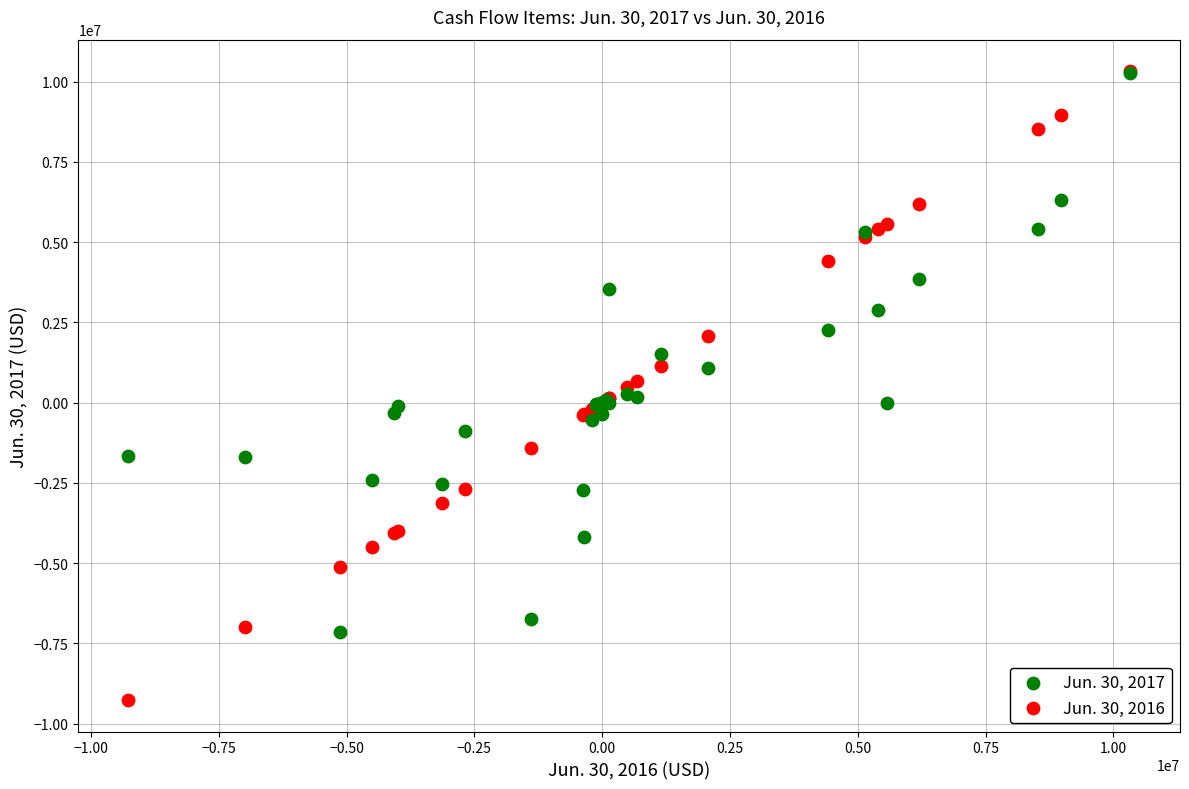

What are all the series names shown in the legend?

Jun. 30, 2017, Jun. 30, 2016